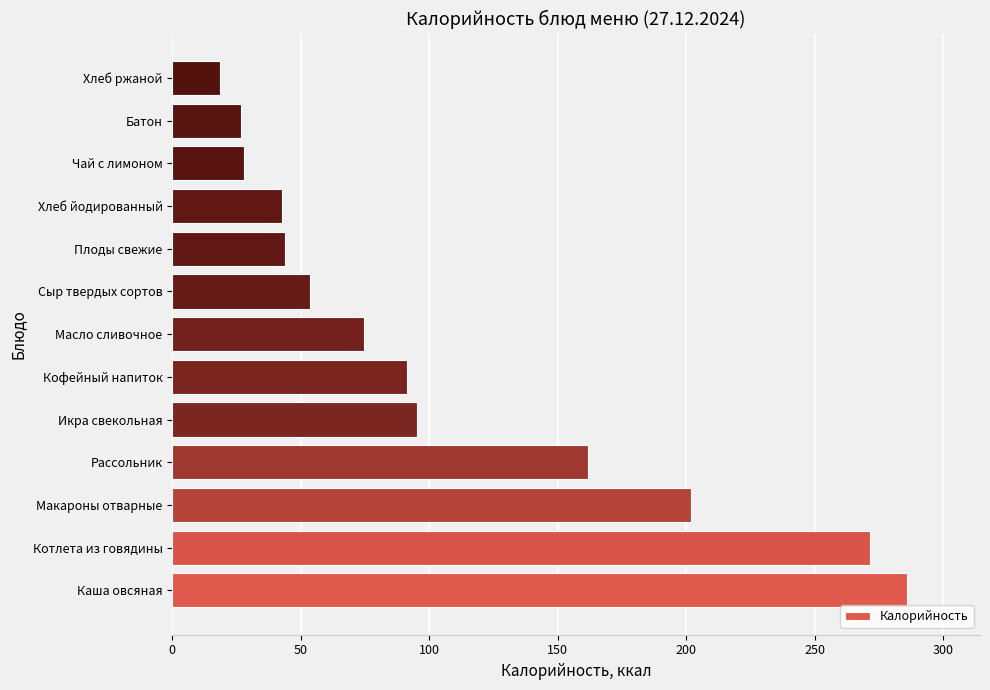

Where is the data nearest to the value 152?

Рассольник